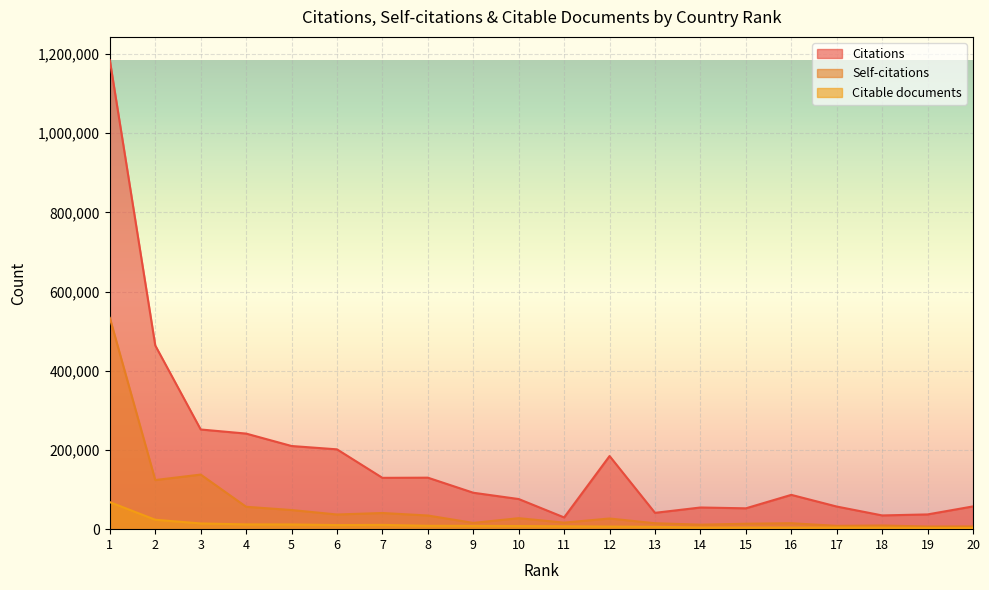

How many lines are shown in the chart?

3